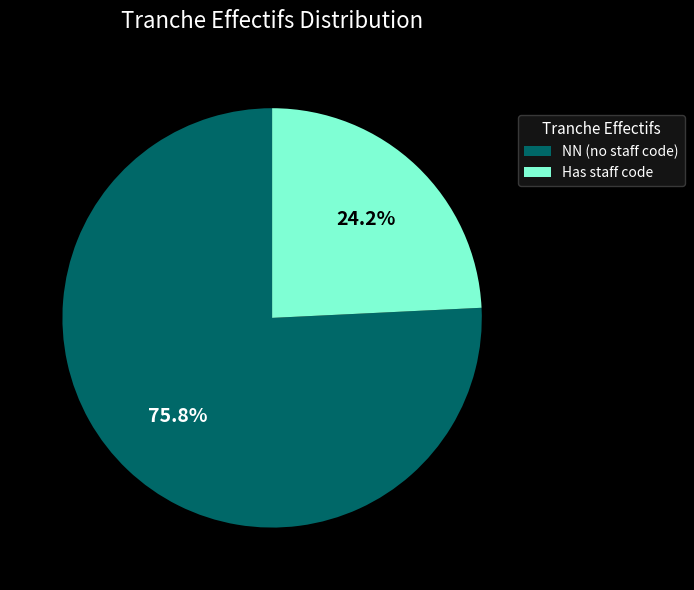

What is the ratio of the value at NN (no staff code) to the value at Has staff code?

3.1